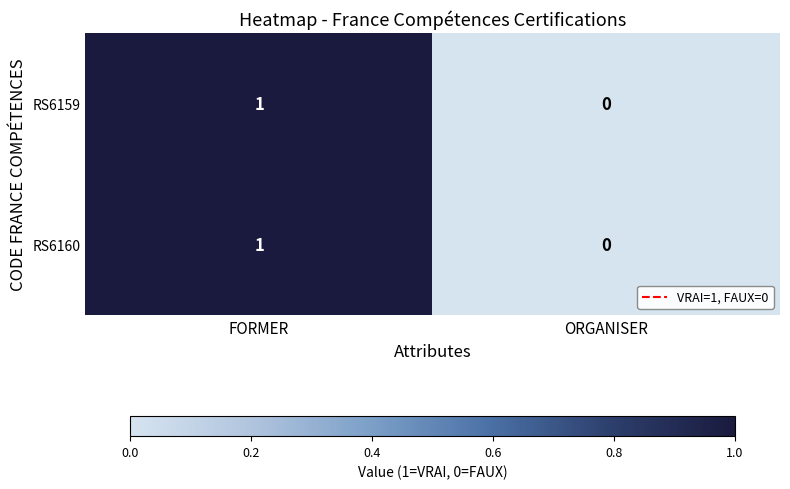

The RS6160 series shows 1 at FORMER. True or false?

True